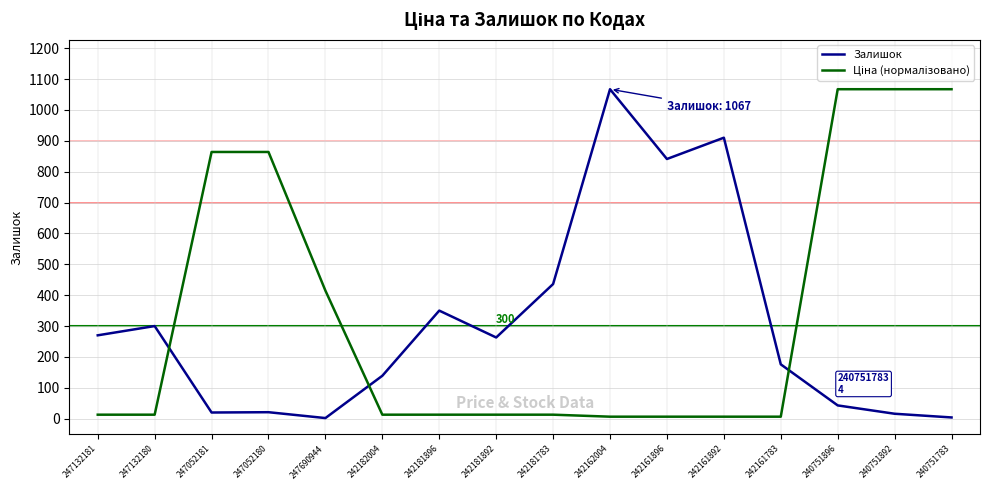

What is the difference between the maximum and minimum values in the Залишок series?

1065.0